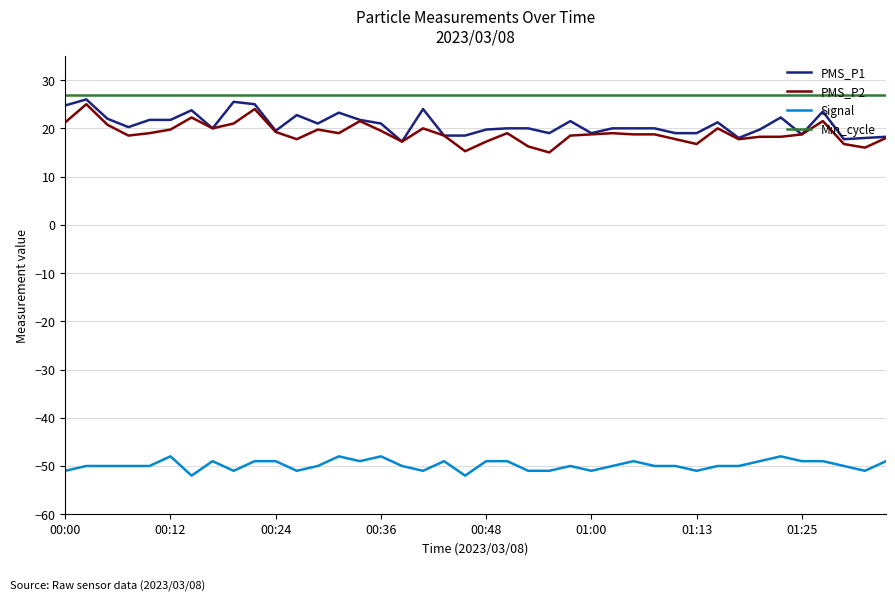

What is the minimum value shown in the chart?

-52.0